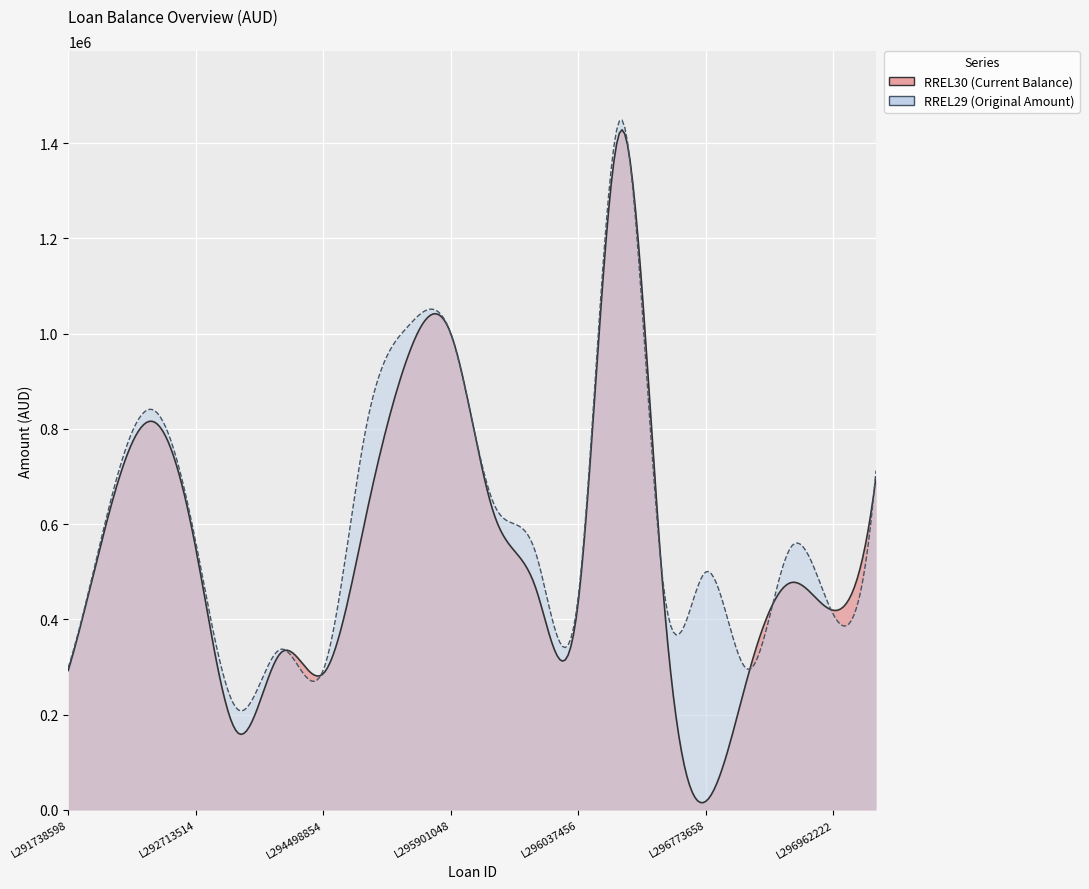

Which series has the widest spread of values?

RREL30